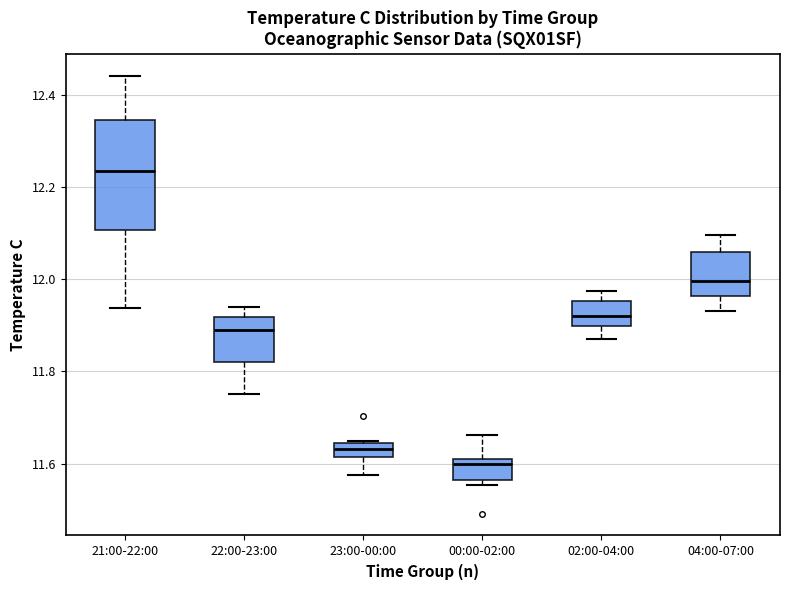

Where does the upper whisker of the box for 22:00-23:00 end on the y-axis? The values are not printed on the chart, so give them approximately, as read against the axis.

11.94